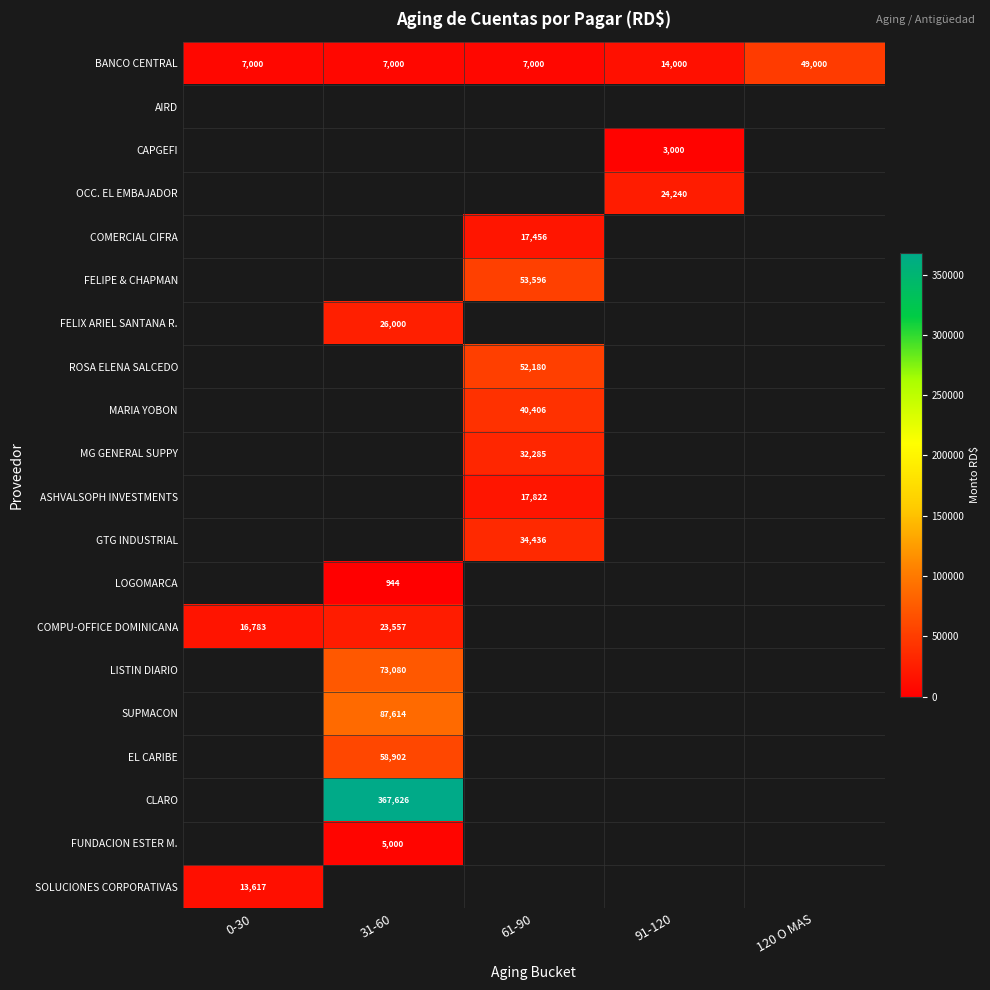

At how many categories does at least one series exceed 251297?

1